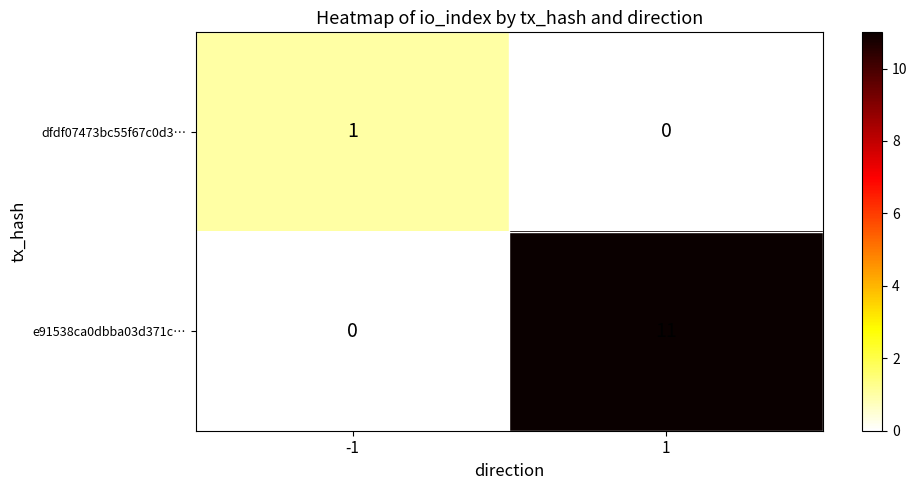

Rank the series by their maximum value, from highest to lowest.

e91538ca0dbba03d371c…, dfdf07473bc55f67c0d3…